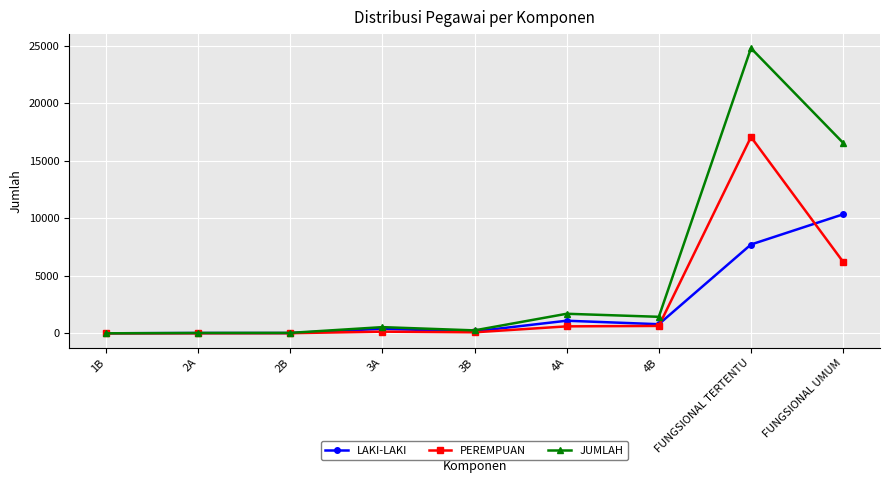

At which label is JUMLAH closest to 12389?

FUNGSIONAL UMUM